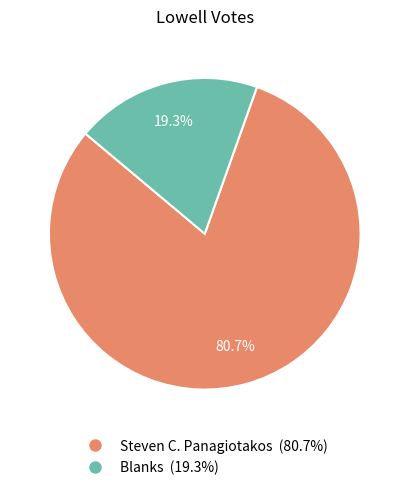

To the nearest percent, what percentage of the pie is Steven C. Panagiotakos?

81%